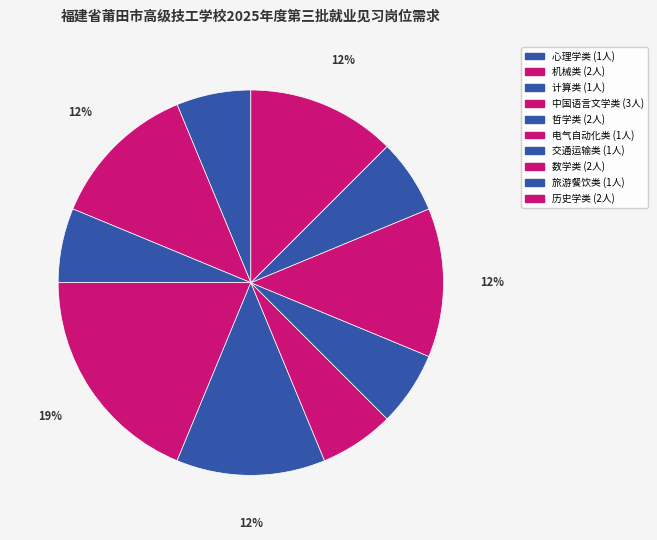

Is it true that 旅游餐饮类 is 6% of the pie?

True